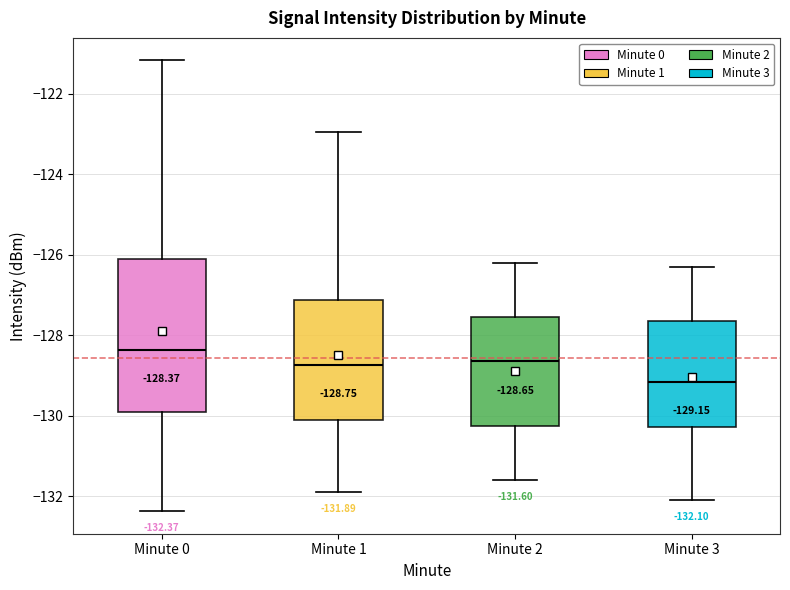

Which box is the tallest, from its lower edge to its upper edge?

Minute 0